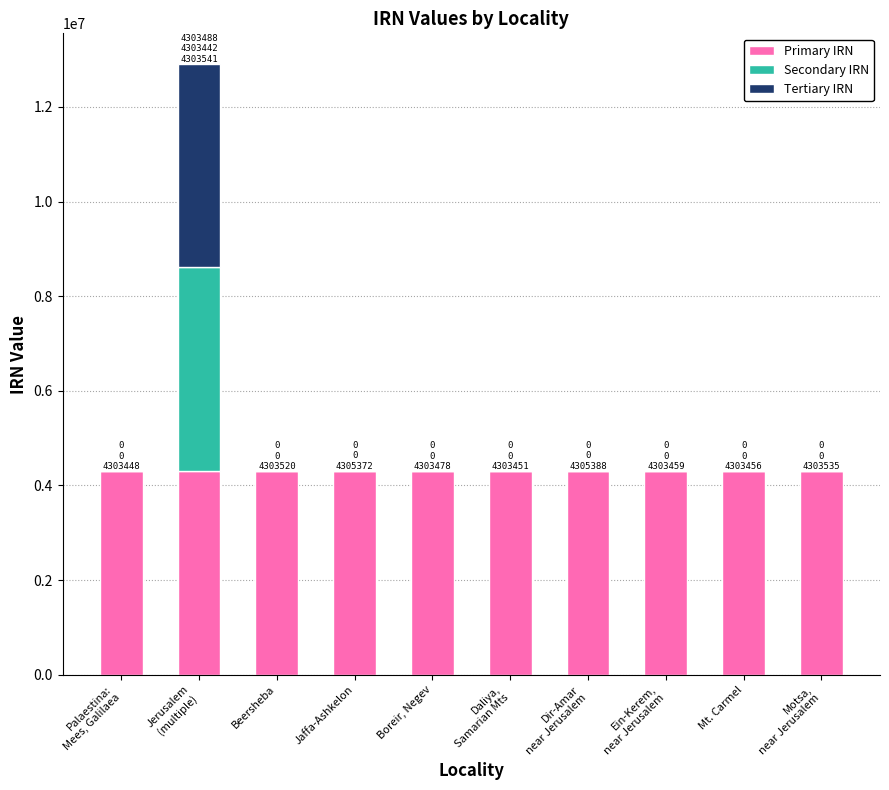

What is the total value across all series at Beersheba?

4303520